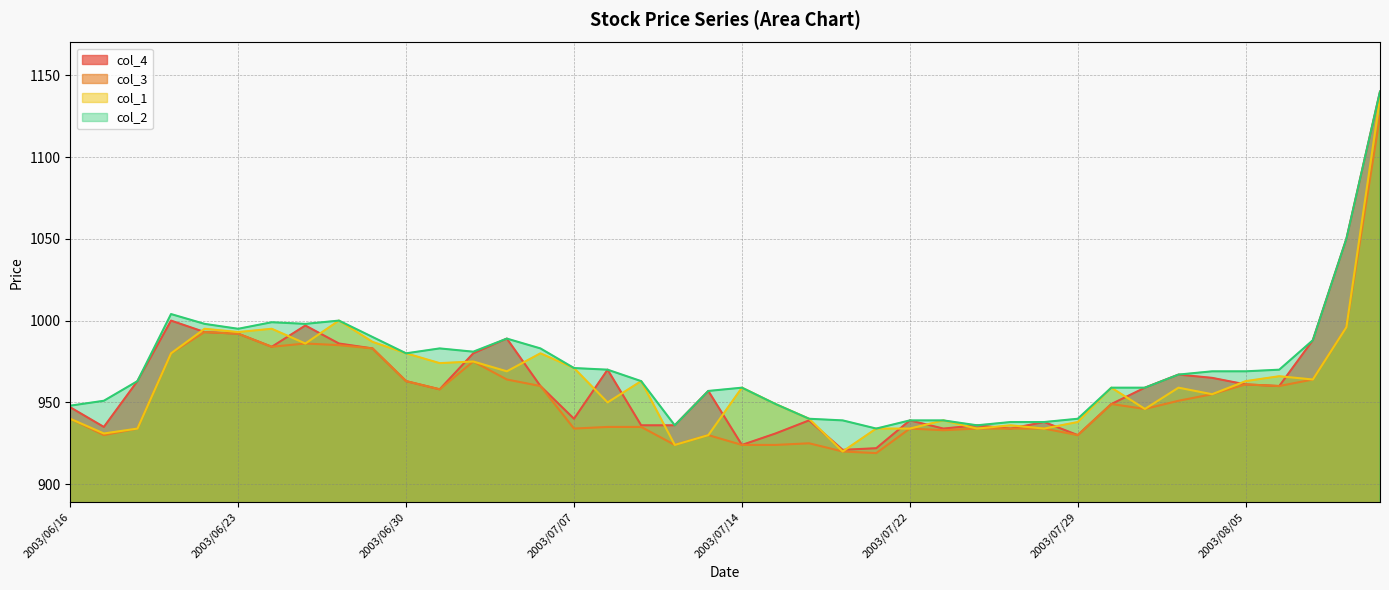

At which category does the chart reach its peak across all series?

2003/08/11